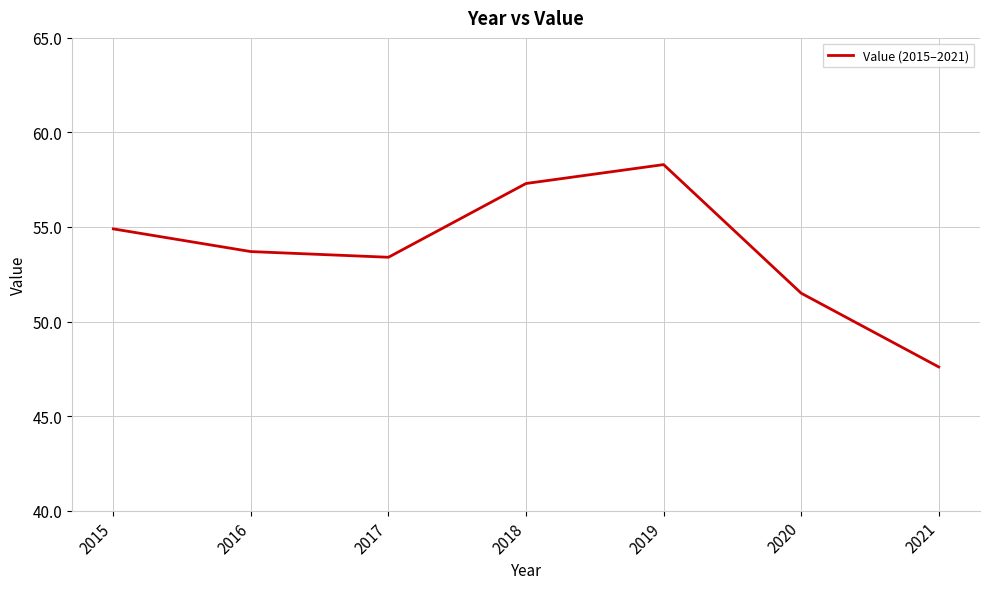

How many interior local valleys (lower than both neighbors) does the data have?

1